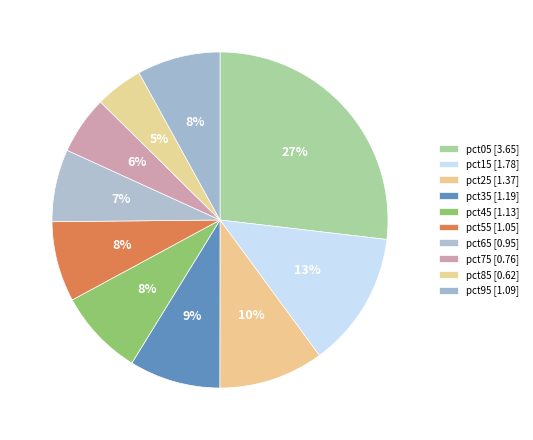

How much of the chart is everything except pct05?

73.1%